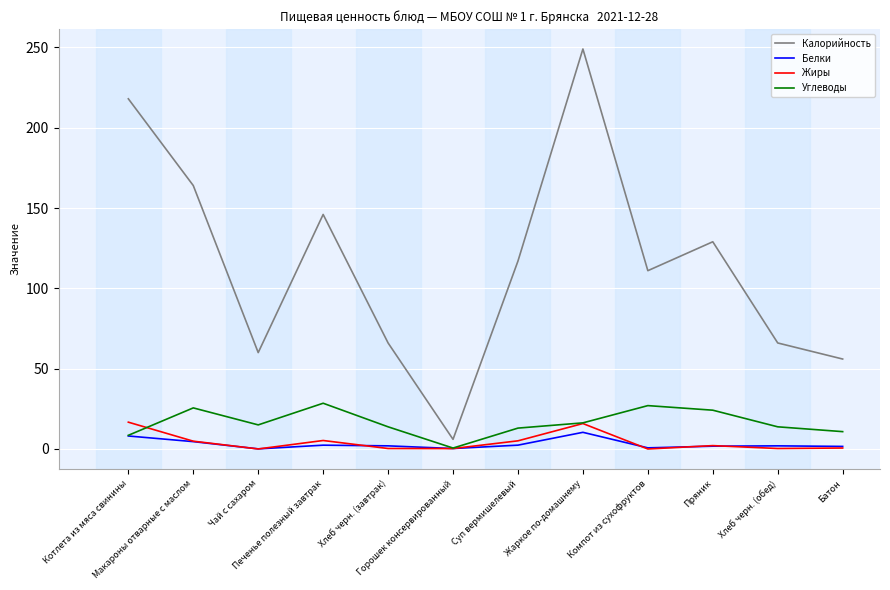

The Белки series shows 0.1 at Чай с сахаром. True or false?

True